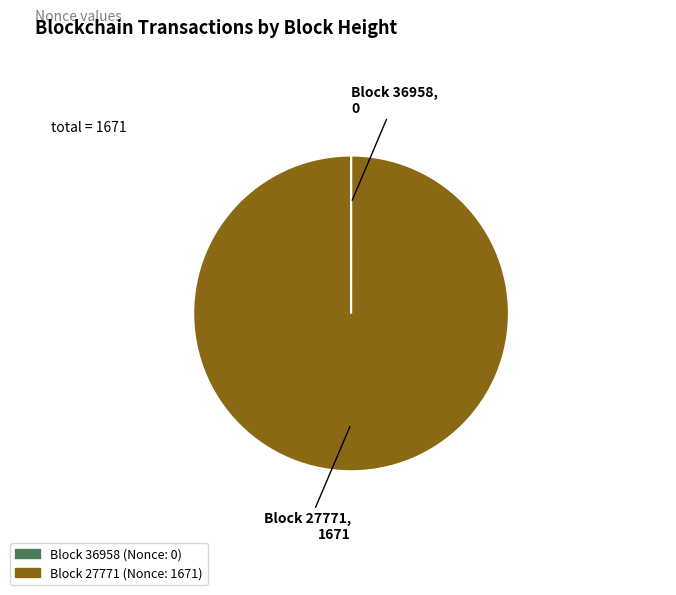

What is the largest slice in the pie chart?

Block 27771